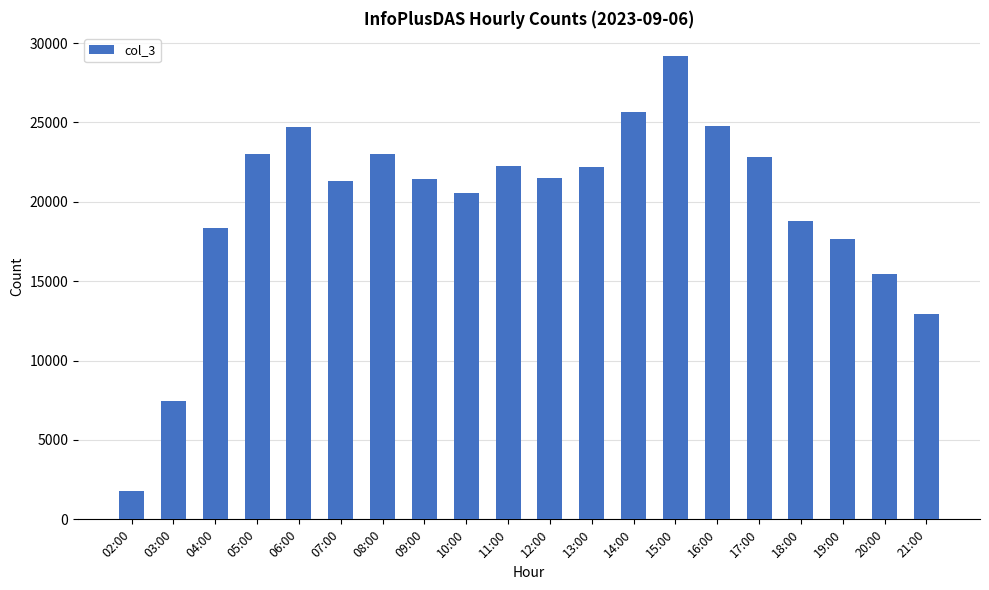

Between 09:00 and 11:00, which is larger?

11:00